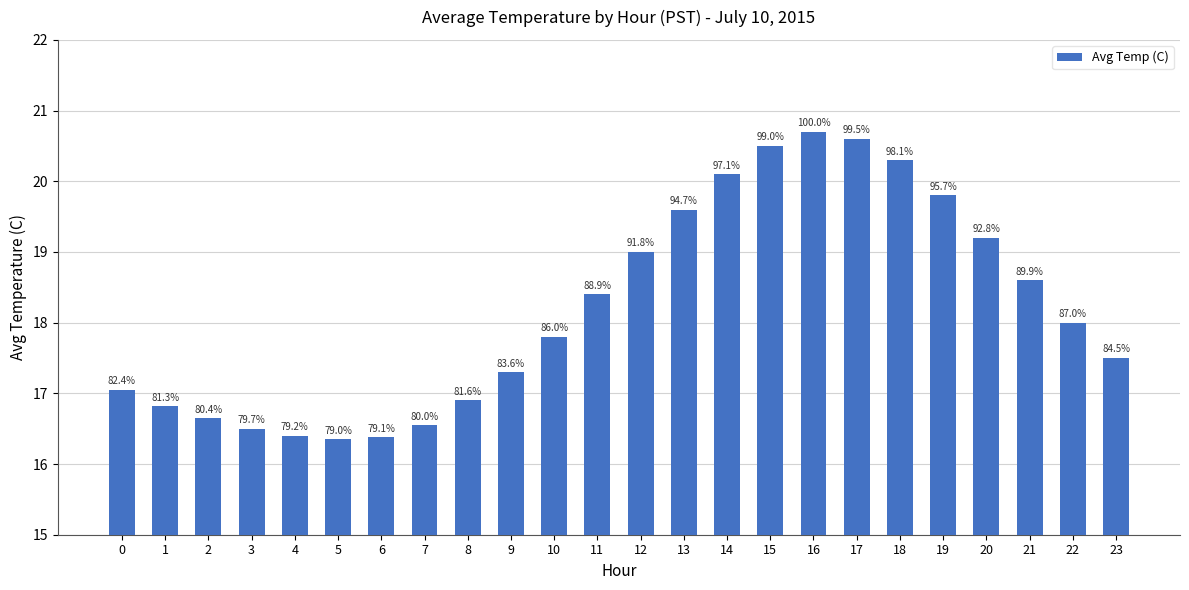

How many bars are there in total?

24